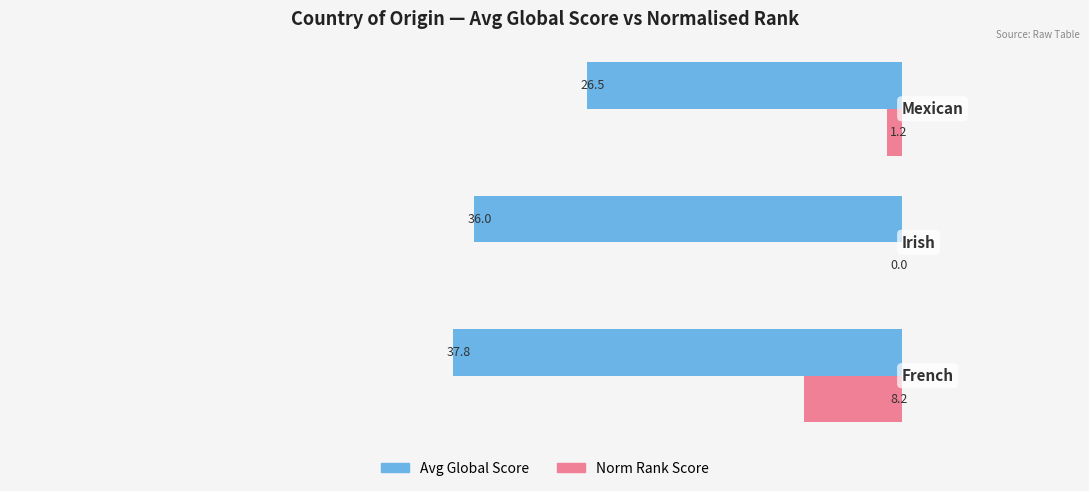

What is the greatest value displayed?

37.8